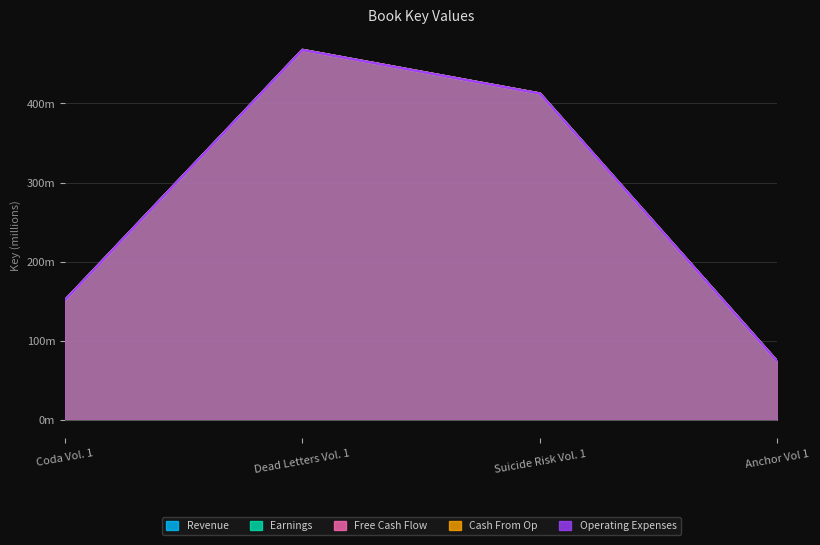

Read the Operating Expenses value at Suicide Risk Vol. 1.

412.5